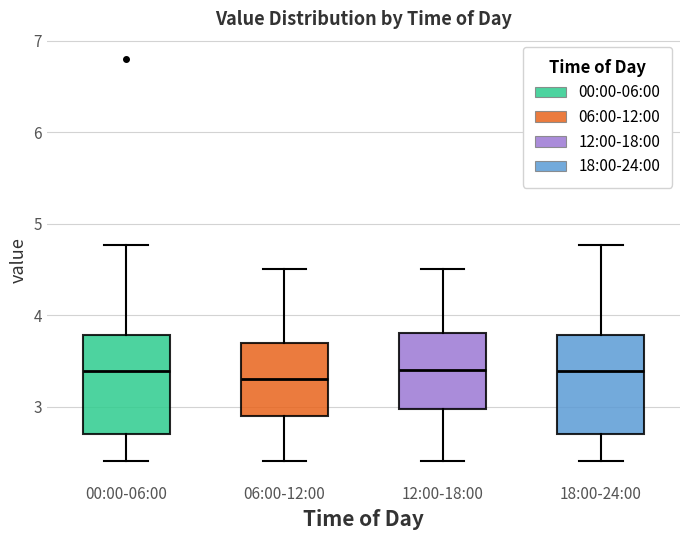

Where does the upper whisker of the box for 18:00-24:00 end on the y-axis? The values are not printed on the chart, so give them approximately, as read against the axis.

4.8